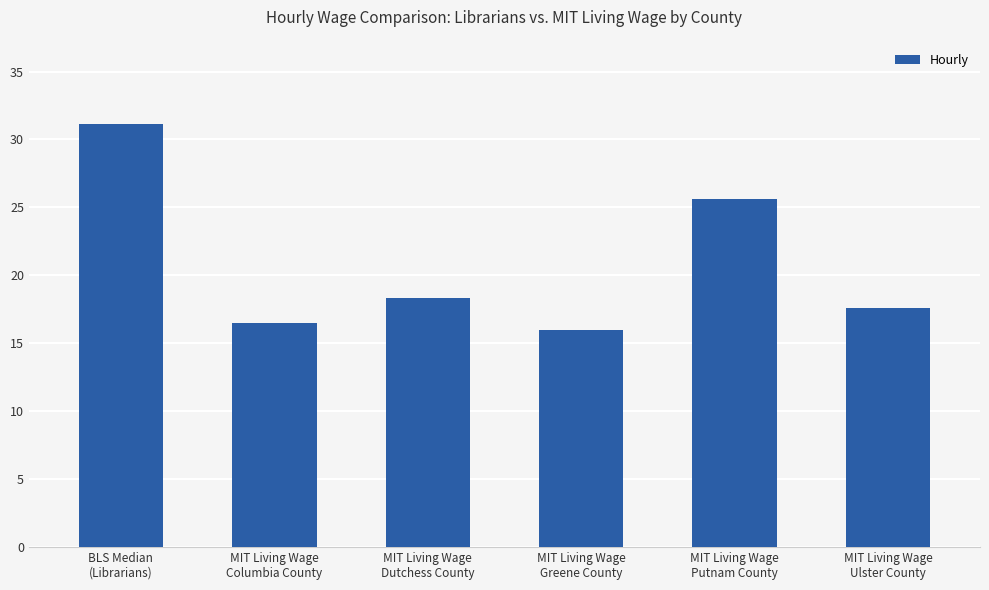

What is the difference between the maximum and minimum values?

15.1